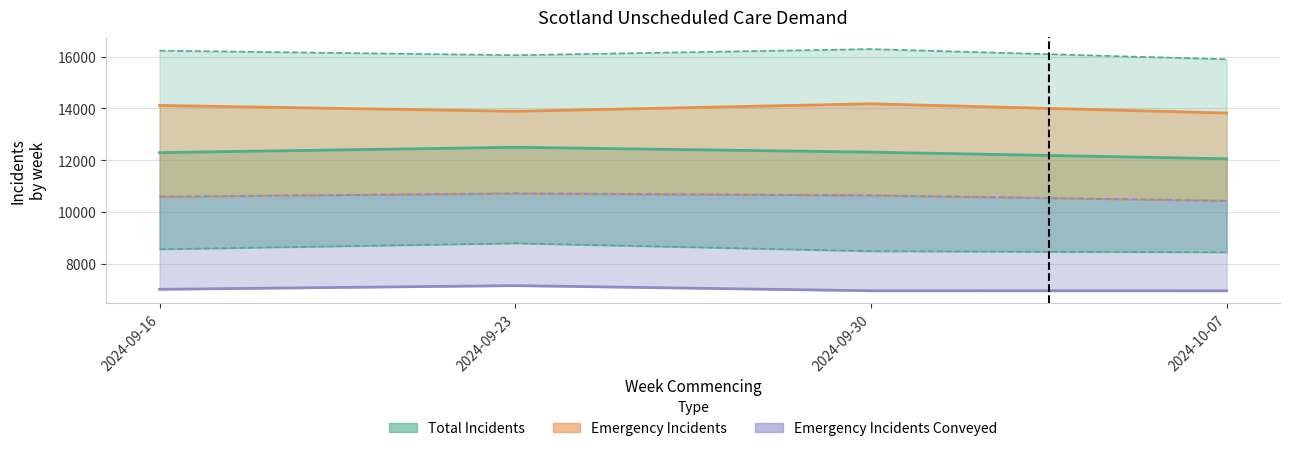

Read the Total Incidents Conveyed value at 2024-09-30.

8478